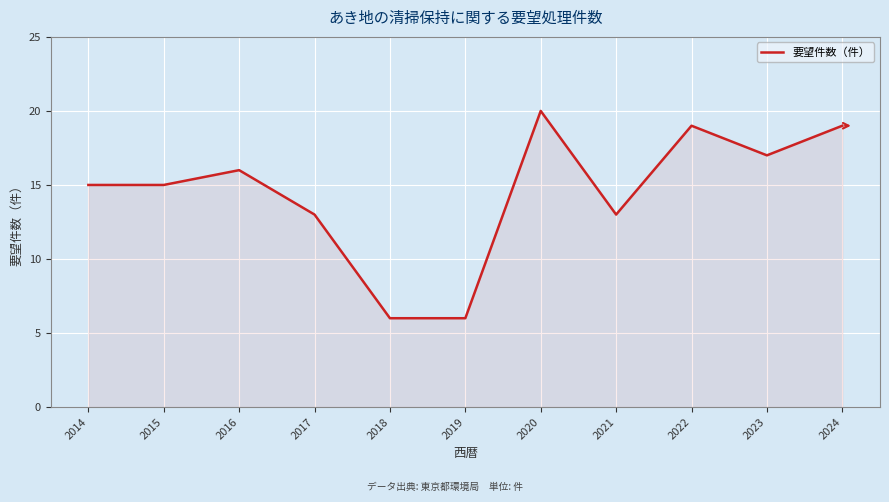

What is the sum of the values at 2018 and 2024?

25